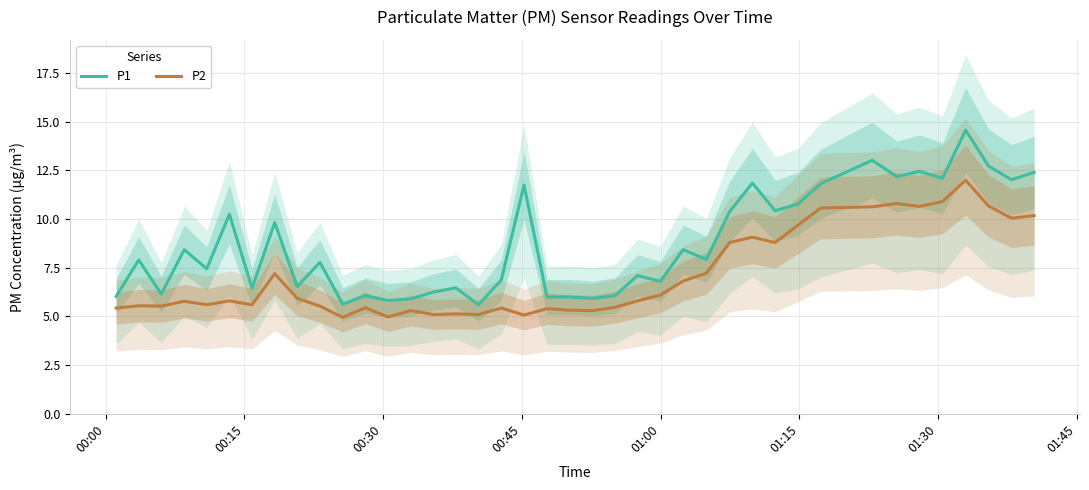

True or false: P2 and P1 intersect in this chart.

False